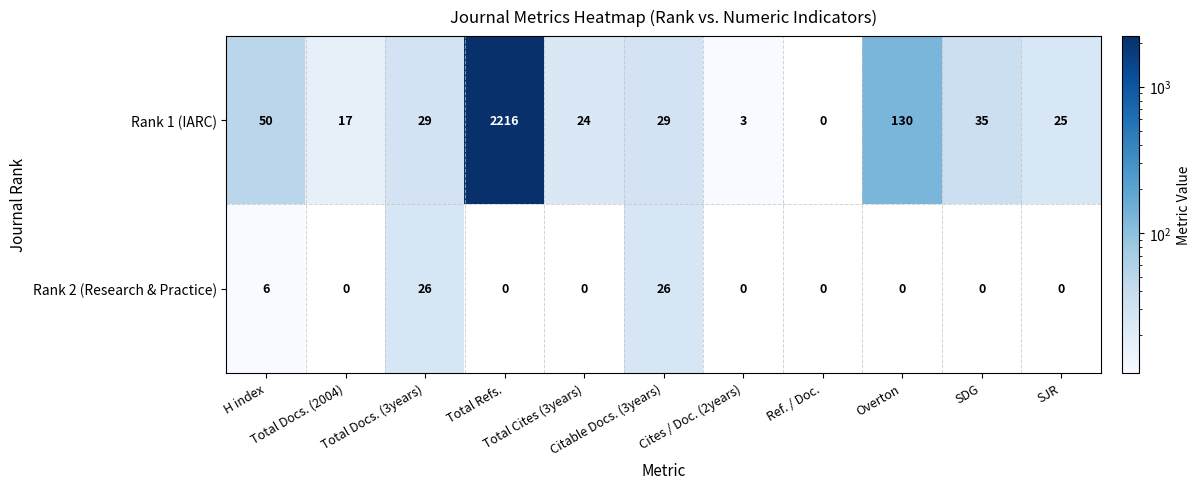

Between H index and Ref. / Doc., which series saw the biggest shift?

Rank 1 (IARC)